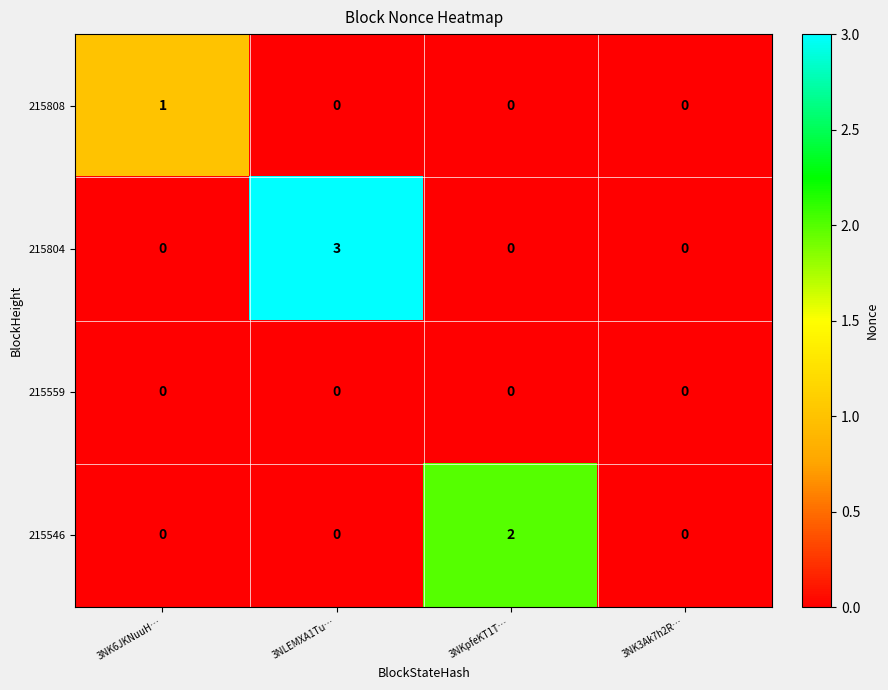

Reading left to right, extract all data points from this chart.

215808: 1	0	0	0
215804: 0	3	0	0
215559: 0	0	0	0
215546: 0	0	2	0